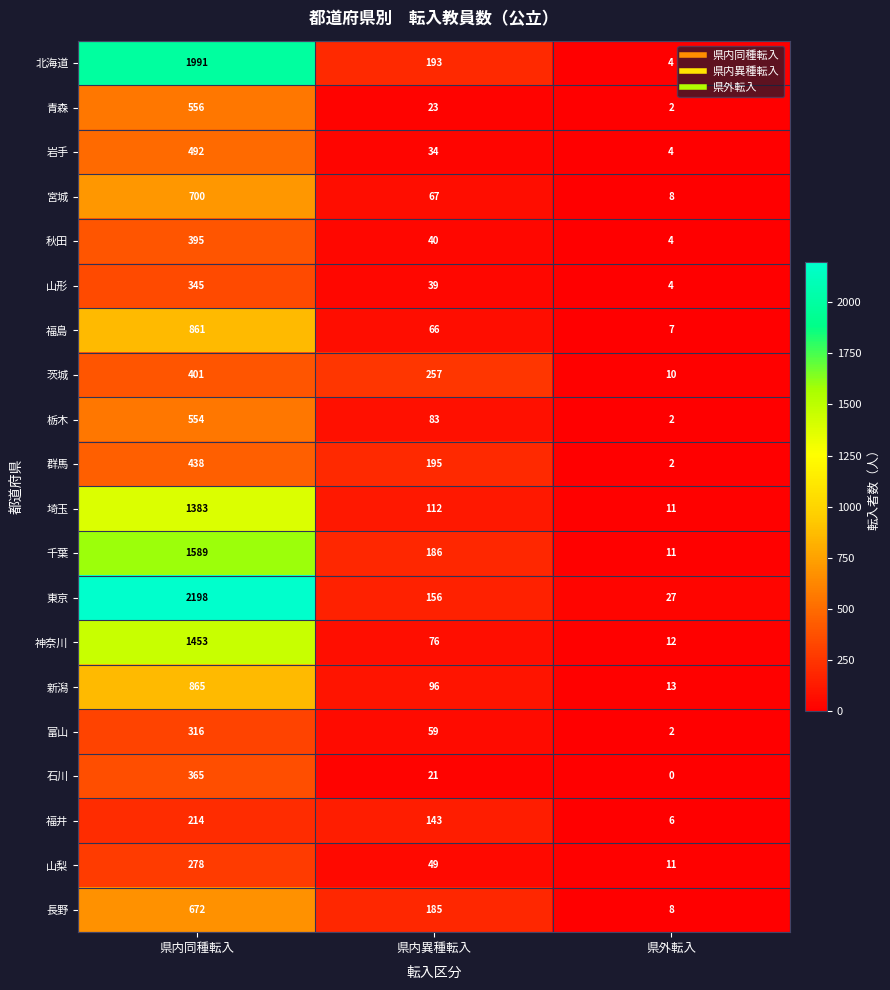

Which category has the lowest value across all series?

県外転入